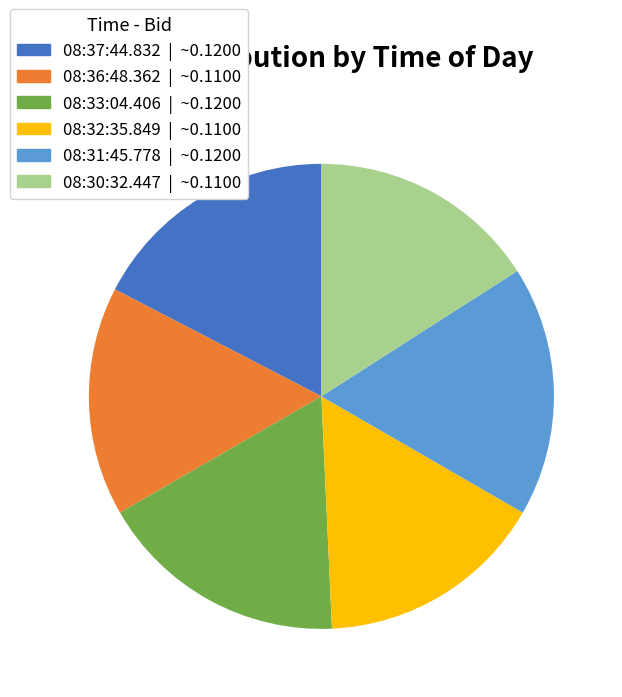

Combined, do 08:36:48.362 | ~0.1100 and 08:30:32.447 | ~0.1100 account for over 50%?

No